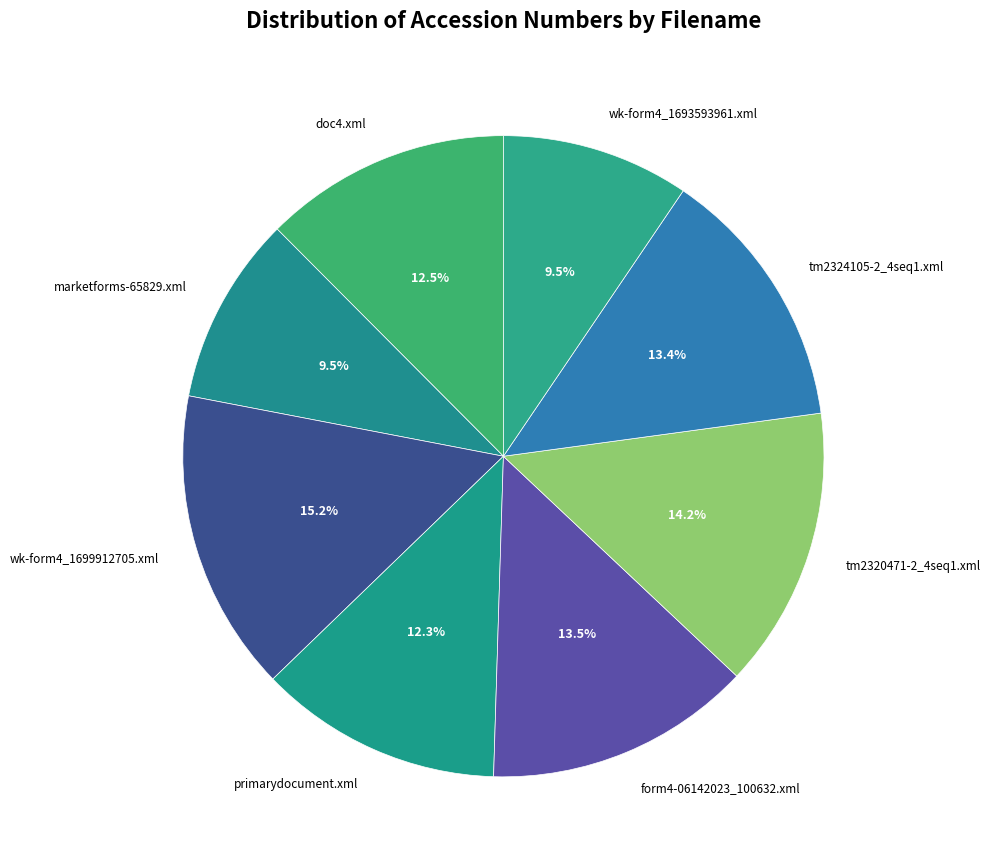

How many slices are in this pie chart?

8